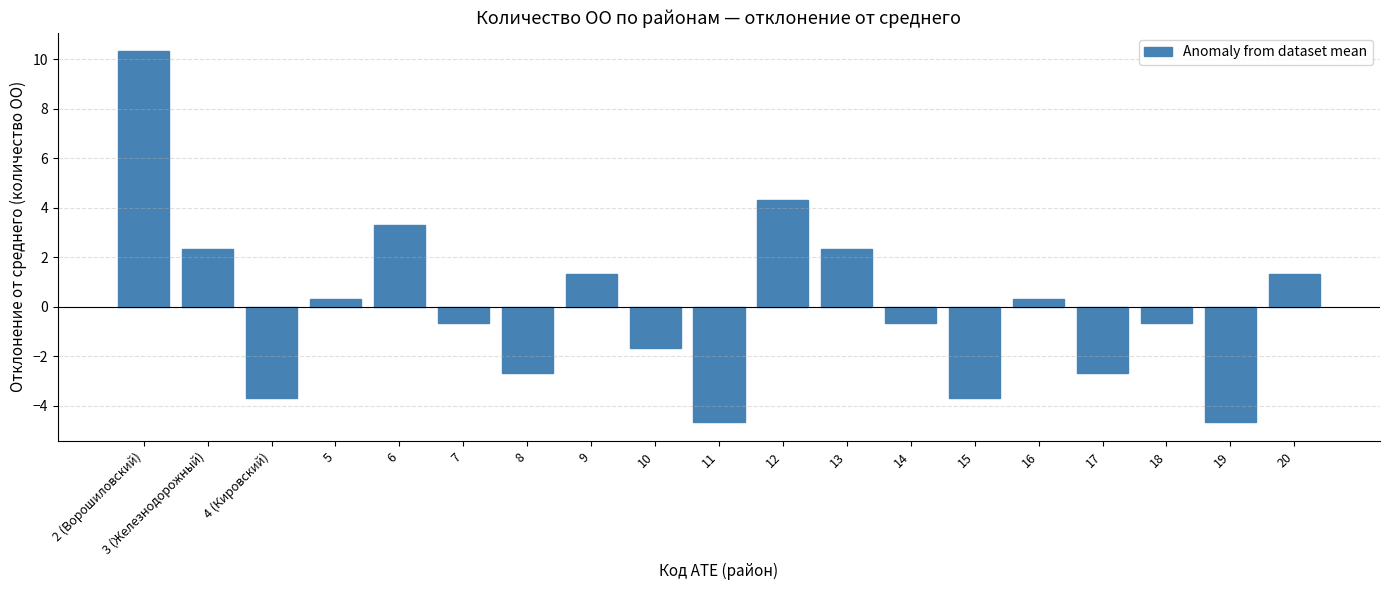

Where does the data first go above 0?

2 (Ворошиловский)